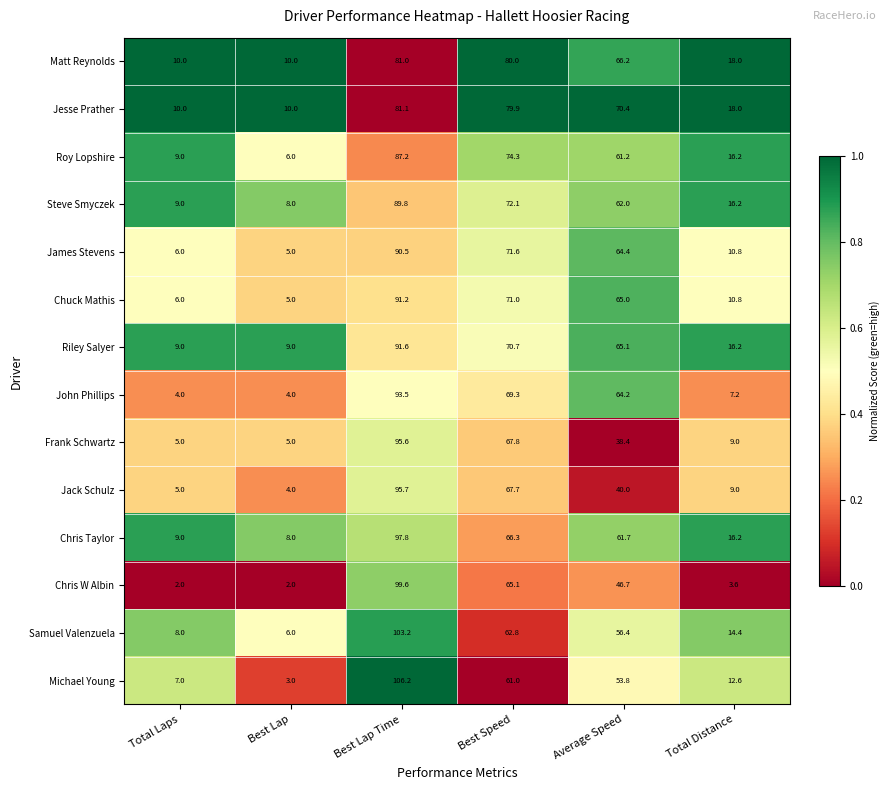

What is the sum of all Frank Schwartz values?

220.8